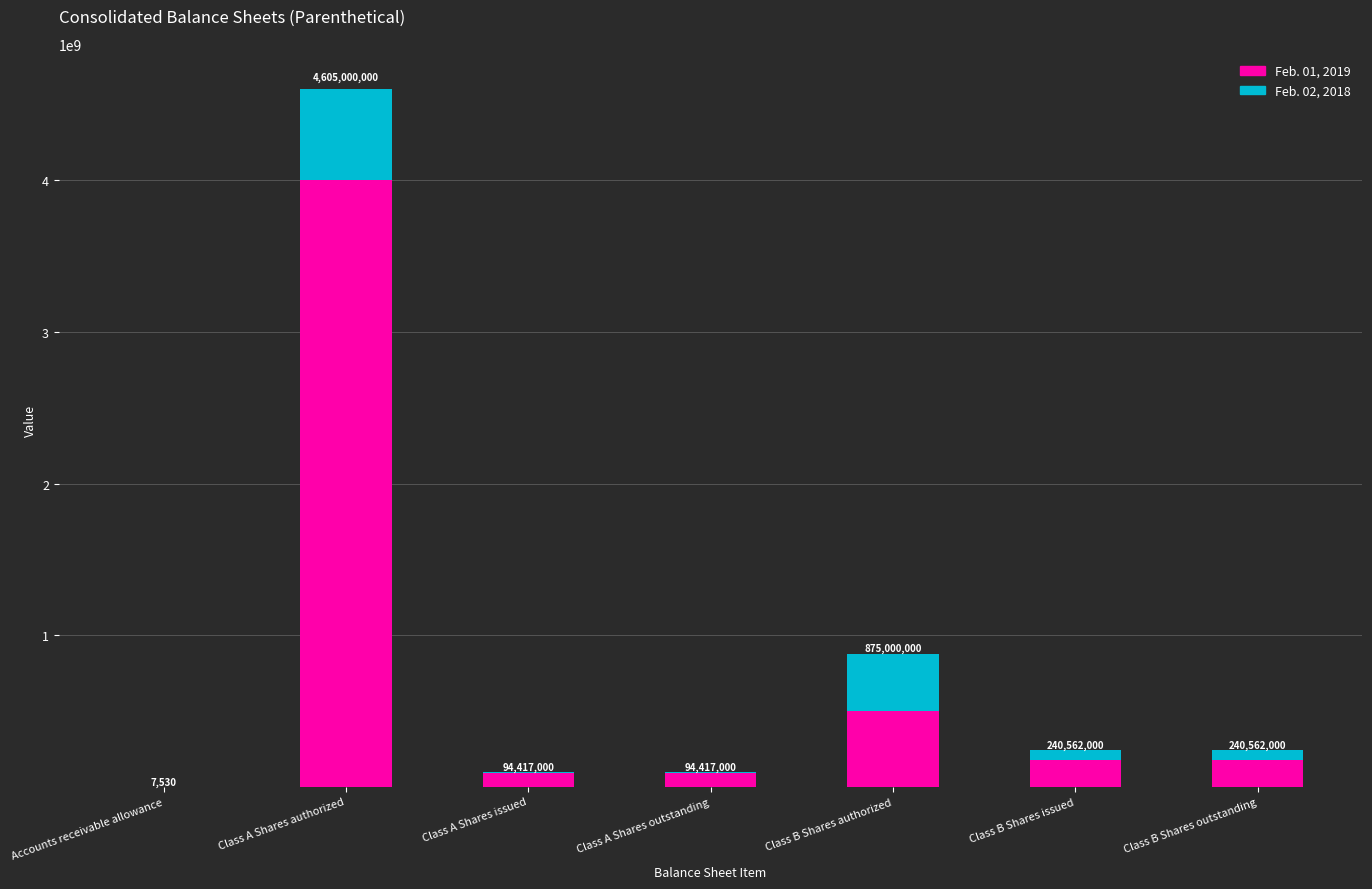

List the series in order of their overall mean, lowest first.

Feb. 02, 2018, Feb. 01, 2019